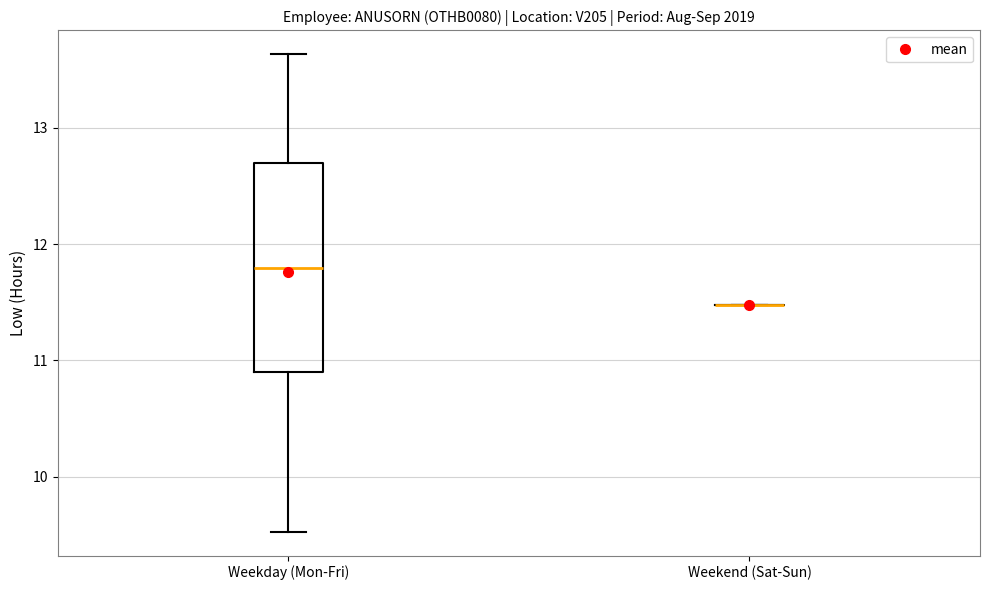

Comparing the boxes themselves (not the whiskers), which one is the tallest?

Weekday (Mon-Fri)